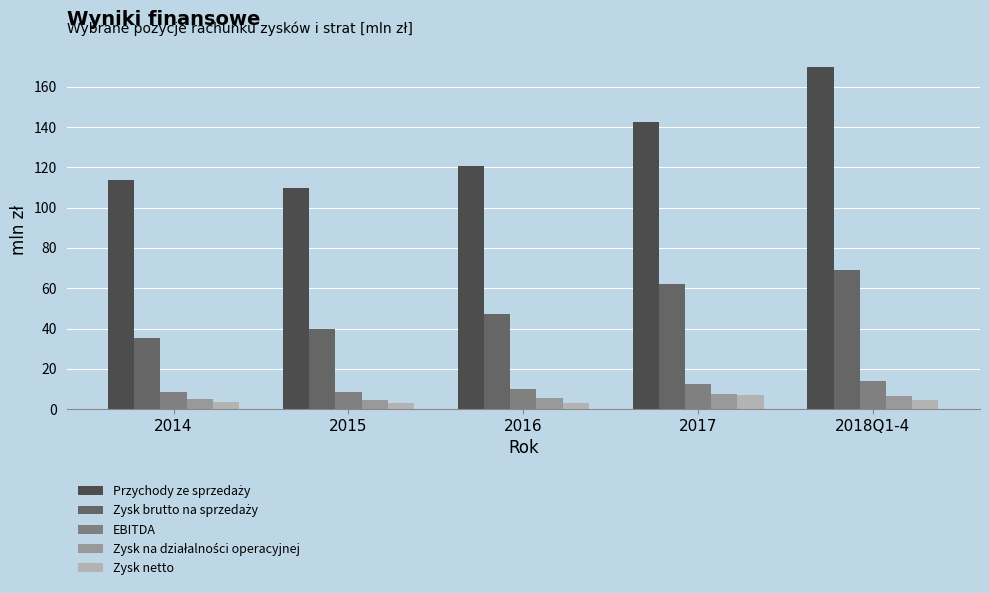

What is the difference between the highest and lowest values at 2018Q1-4?

165.5